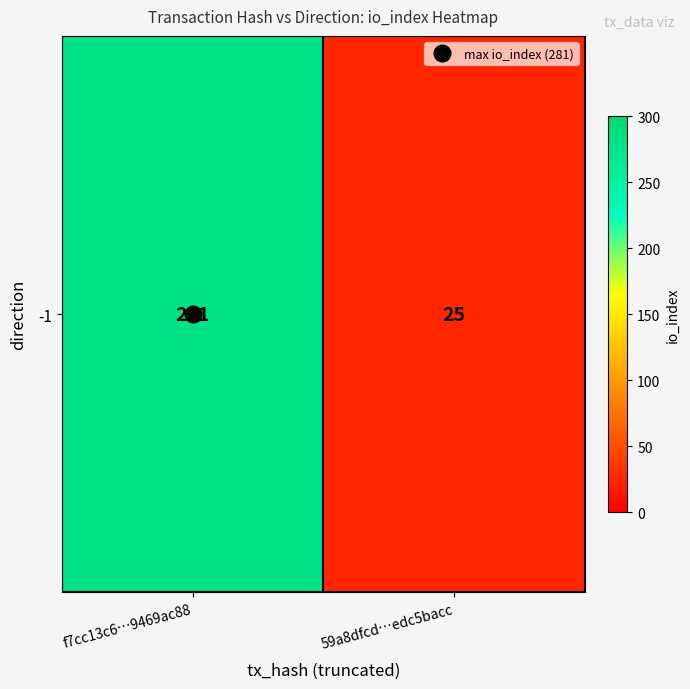

The chart shows a value of 25 at 59a8dfcd…edc5bacc. True or false?

True